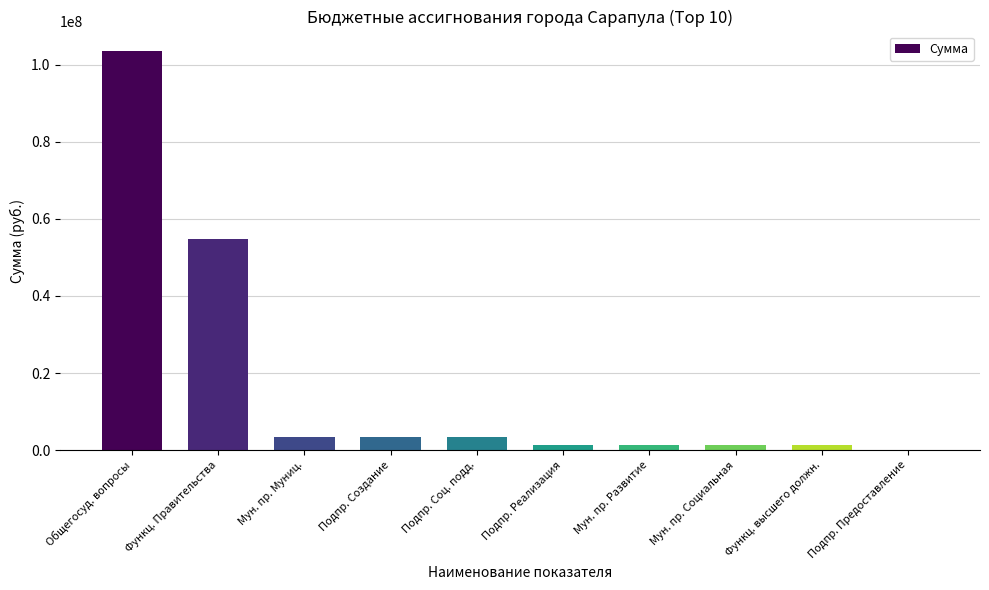

Where is the data nearest to the value 51709190?

Функц. Правительства